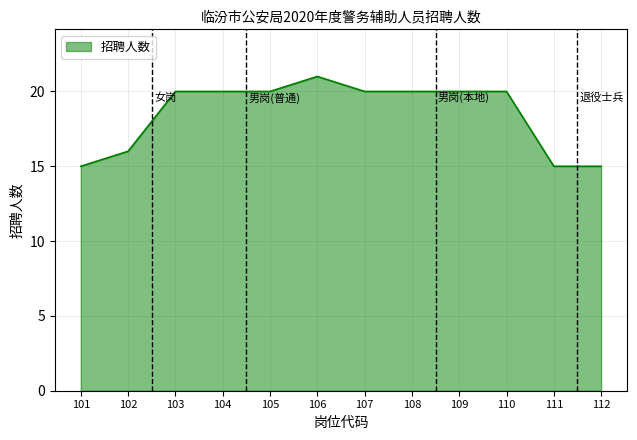

What is the change in value from 107 to 111?

-5